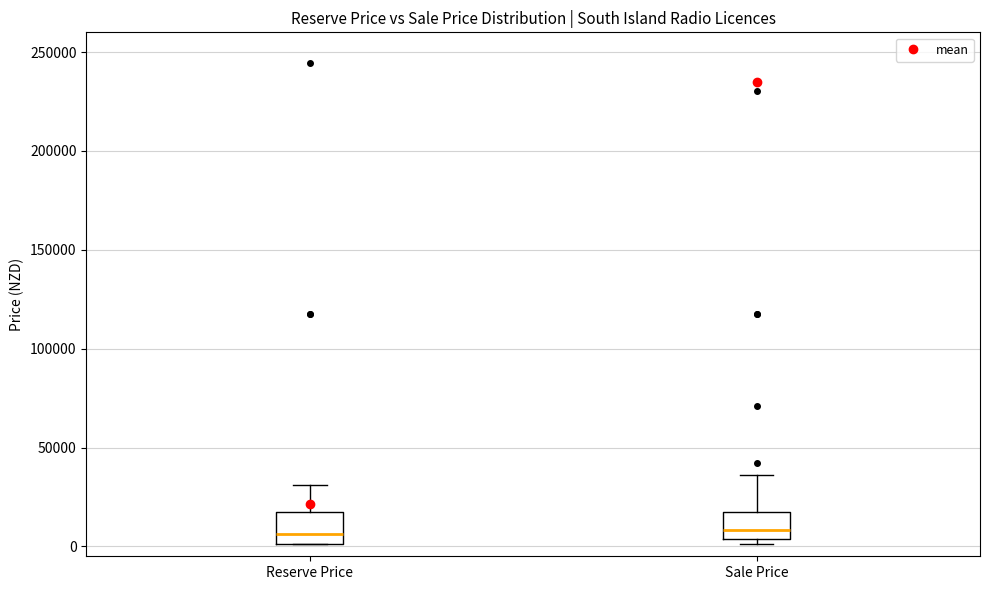

Reading left to right, read every box against the y-axis: the position of its median line, the range the box covers, and the ends of its whiskers. The values are not printed on the chart, so give them approximately, as read against the axis.

Reserve Price: median 5000, box 0 to 20000, whiskers 0 to 30000
Sale Price: median 10000, box 5000 to 20000, whiskers 0 to 35000